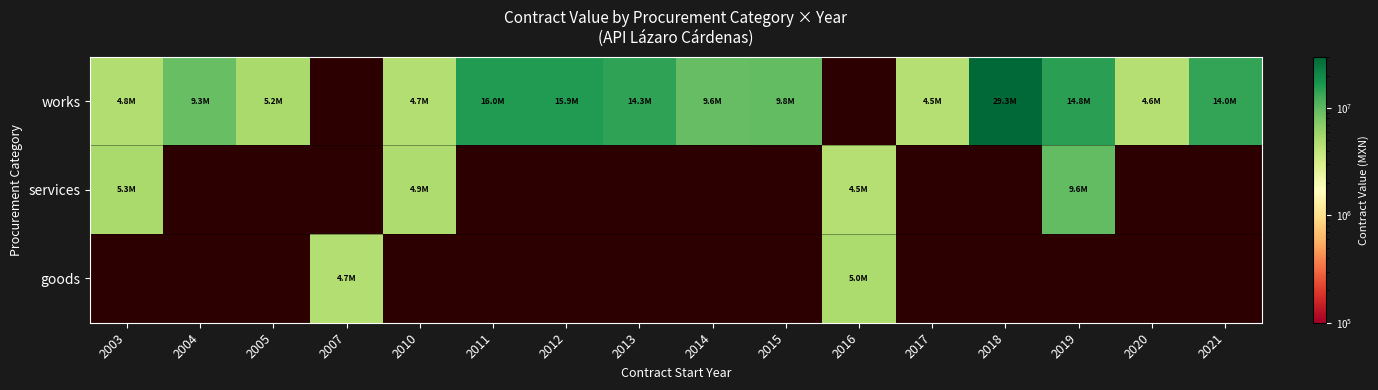

What value does the works series have at 2003?

4821803.8